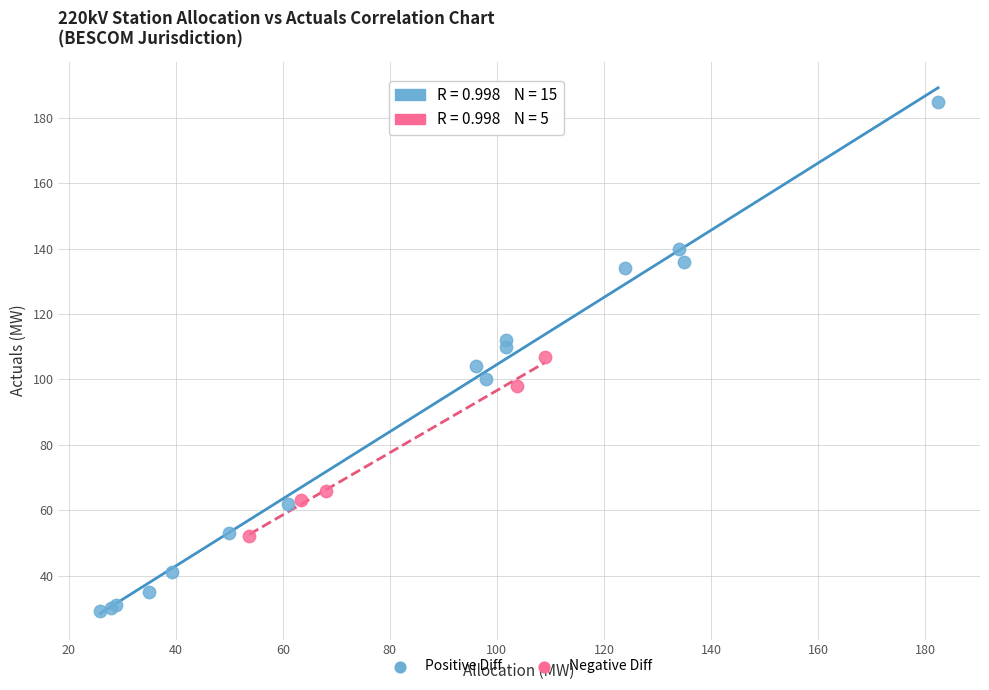

Which series contains the highest Y value?

Positive Diff